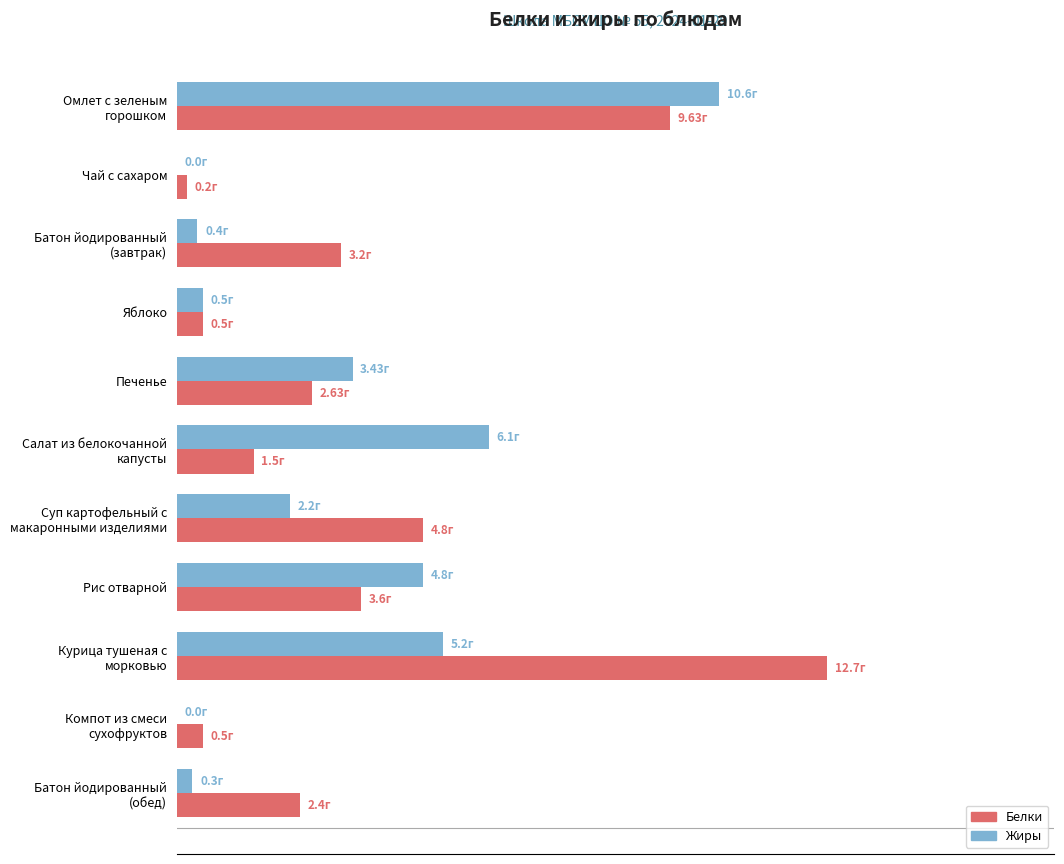

What are all the series names shown in the legend?

Белки, Жиры